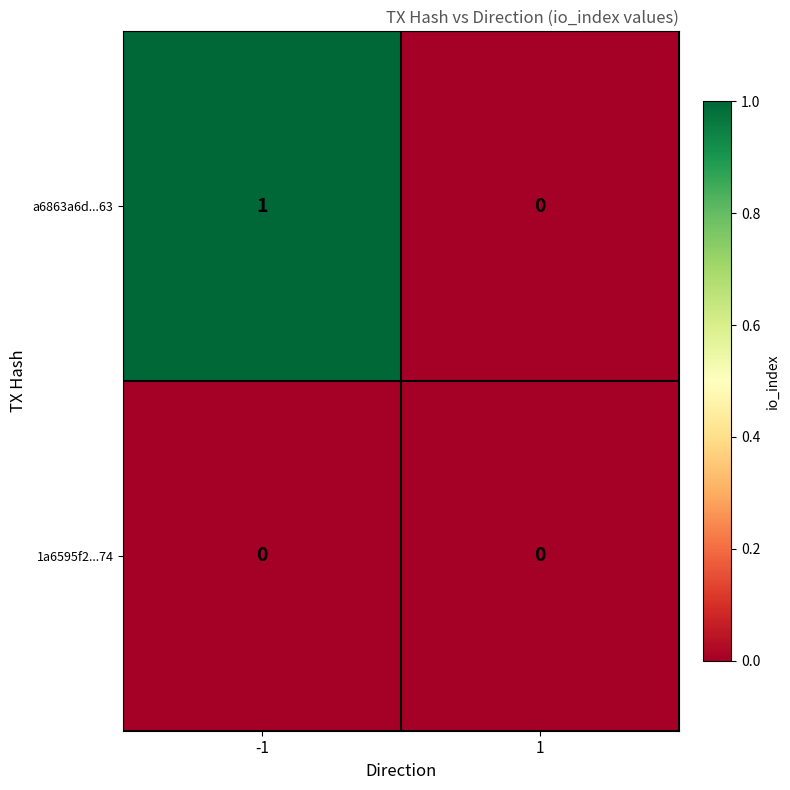

Count the number of data series in this chart.

2